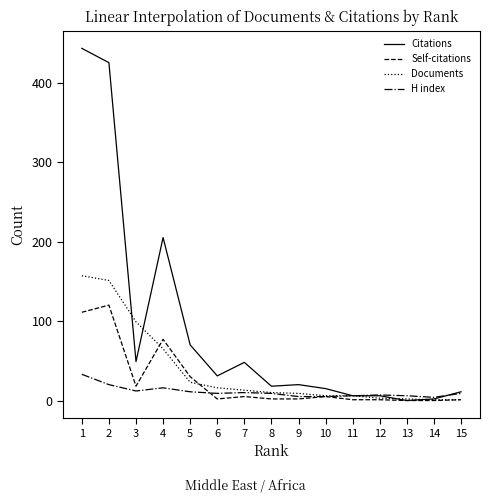

What is the average value of the Citations series?

90